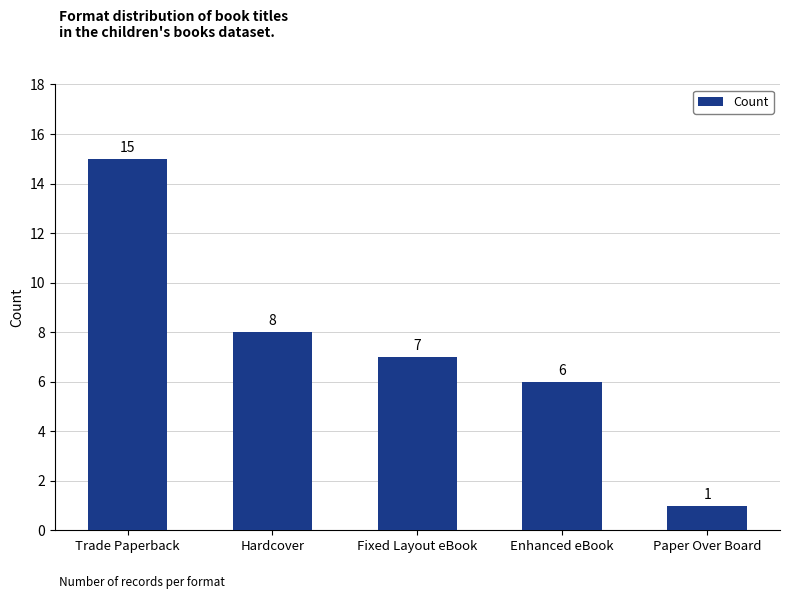

Does the chart contain any negative values?

No